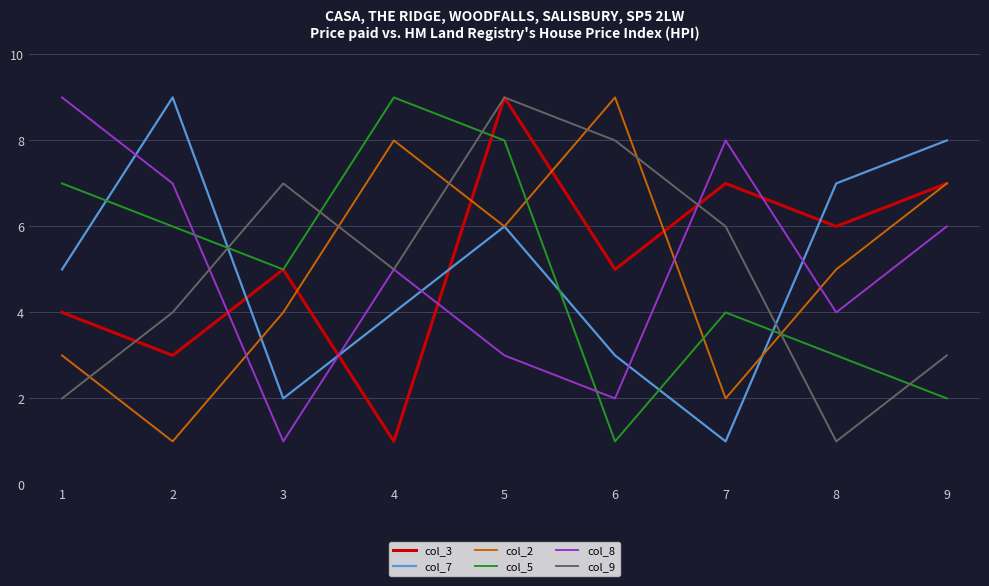

Rank the series at 6 from lowest to highest value.

col_5, col_8, col_7, col_3, col_9, col_2